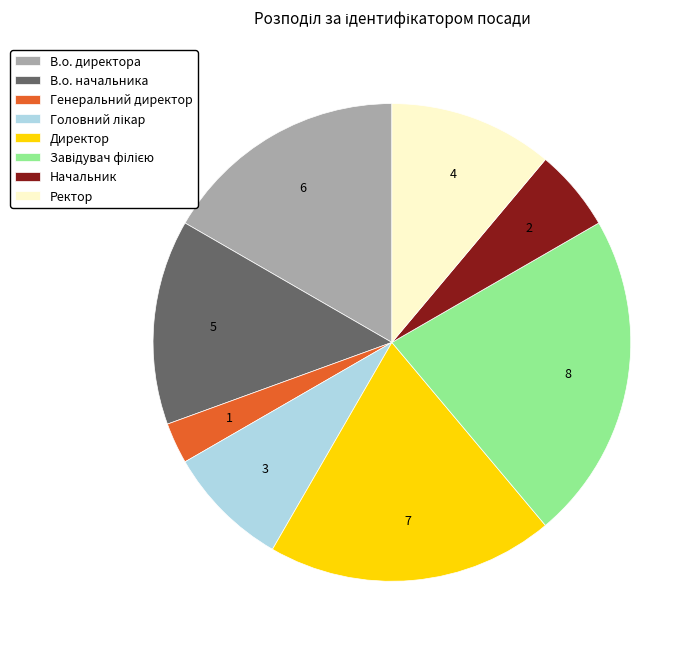

How many slices are in this pie chart?

8